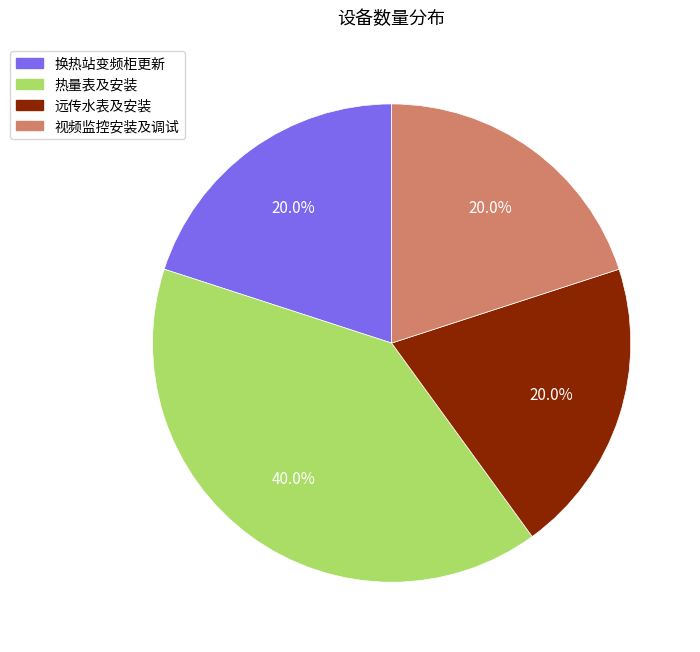

To the nearest percent, what is the combined percentage of 换热站变频柜更新 and 热量表及安装?

60%